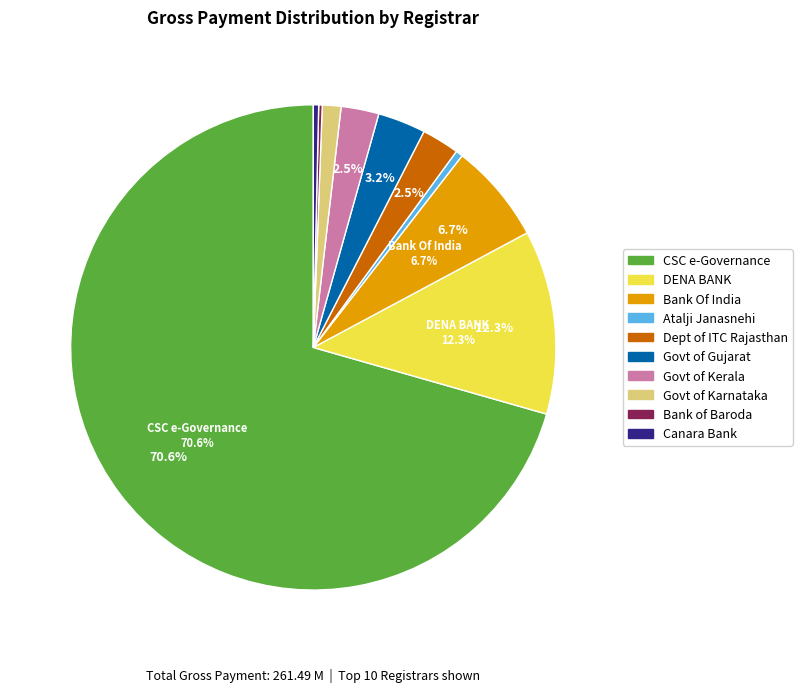

Does any single category account for the majority?

Yes